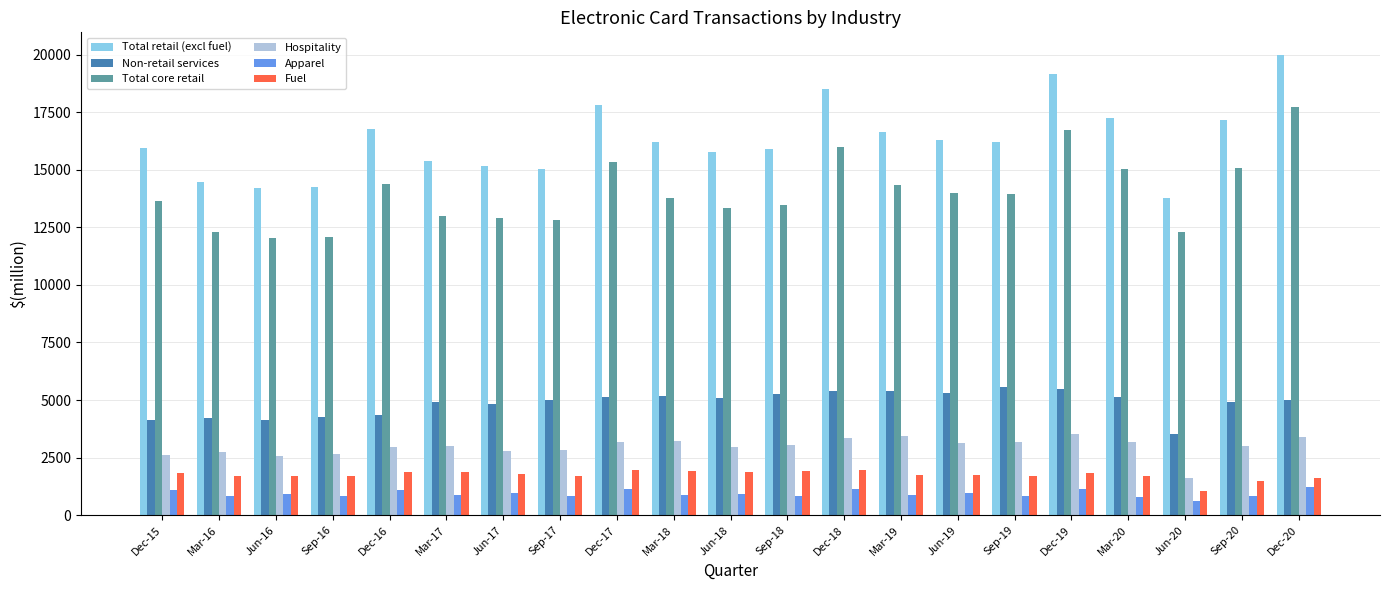

Does the chart contain any negative values?

No